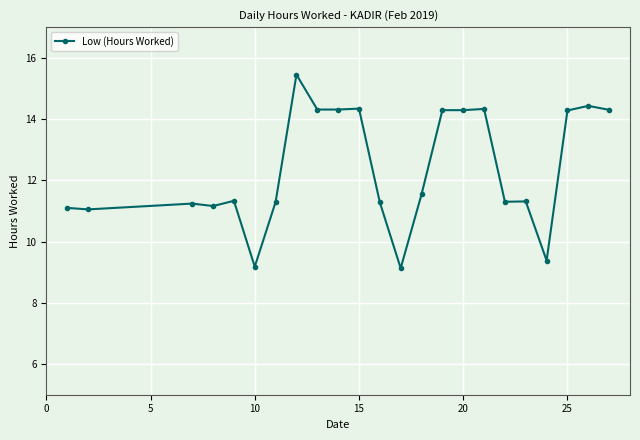

True or false: there are more than 2 points higher than both neighbors.

True